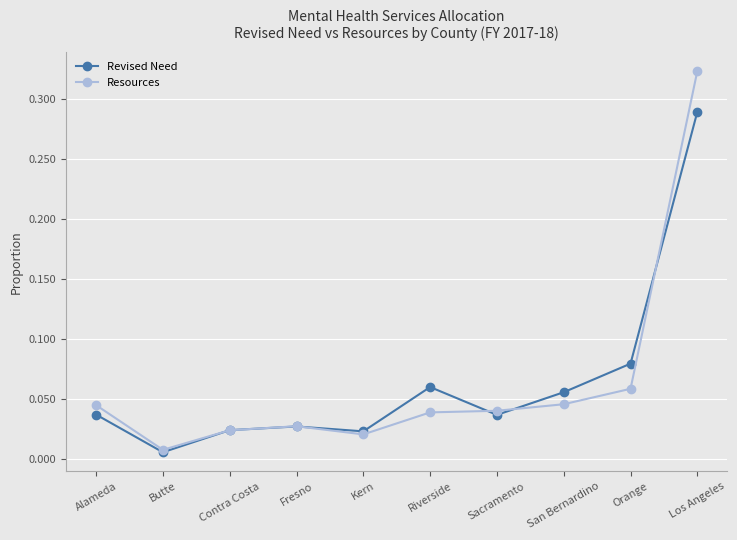

List the series in order of their peak value, highest first.

Resources, Revised Need